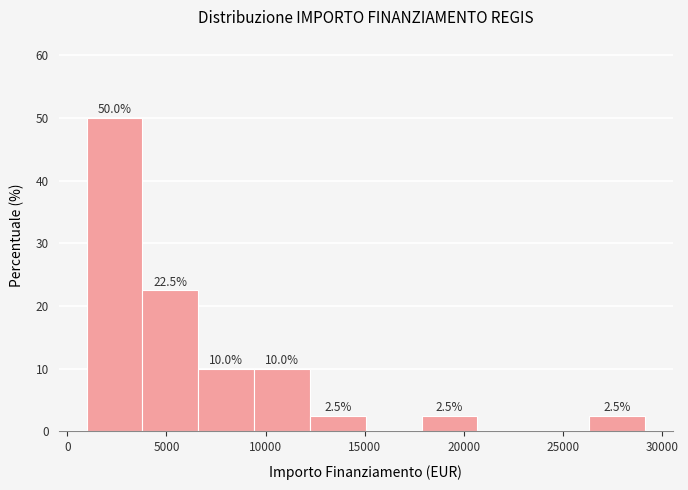

Over which range of the x-axis is the bar tallest?

1000 to 4000